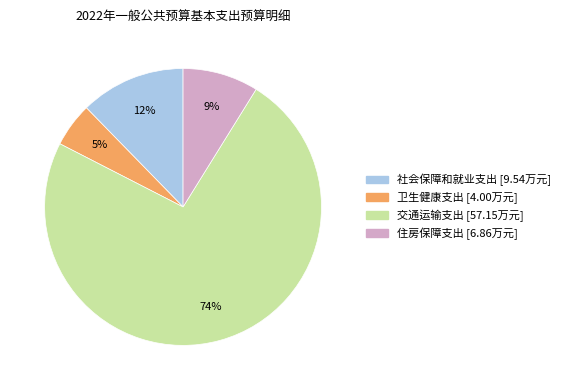

Is there a majority slice in this chart?

Yes